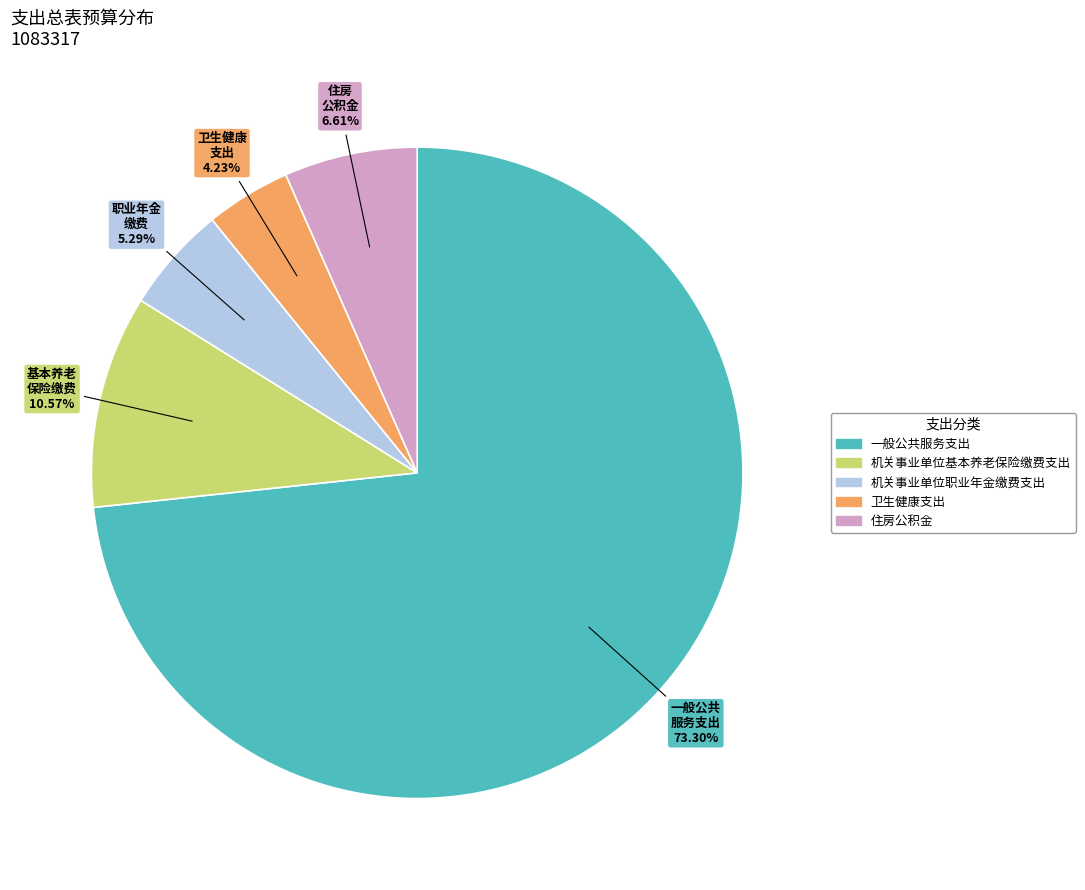

Is it true that 住房公积金 is 15% of the pie?

False